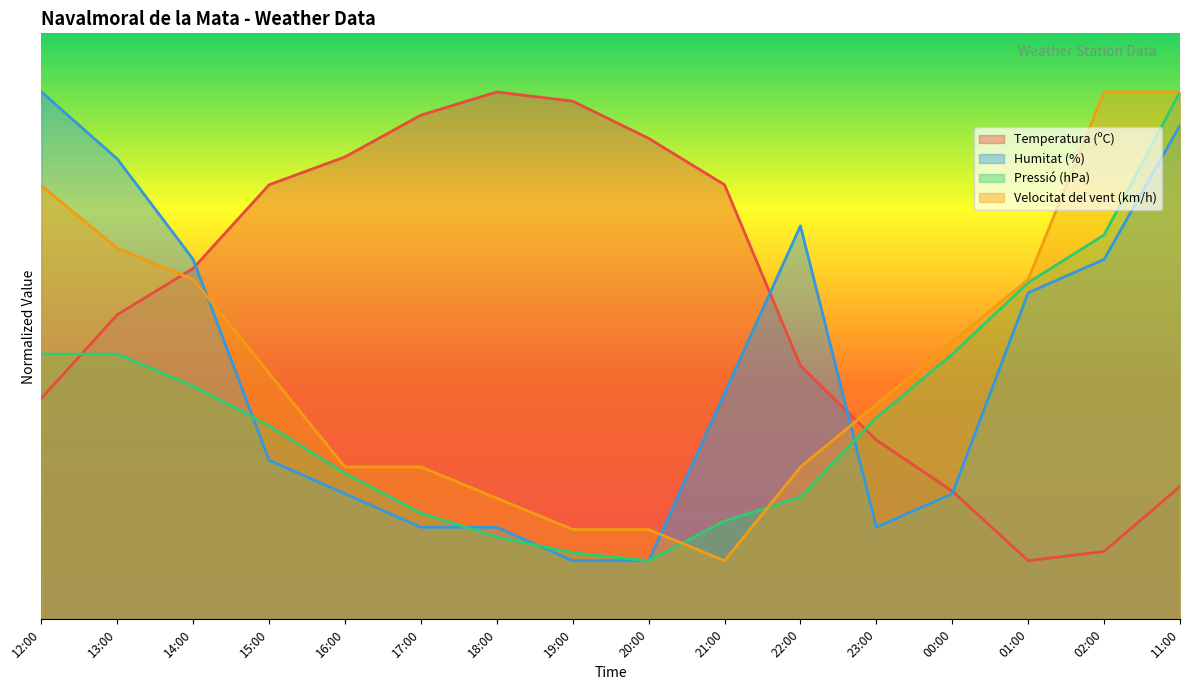

Which has a higher value, 20:00 or 17:00?

17:00